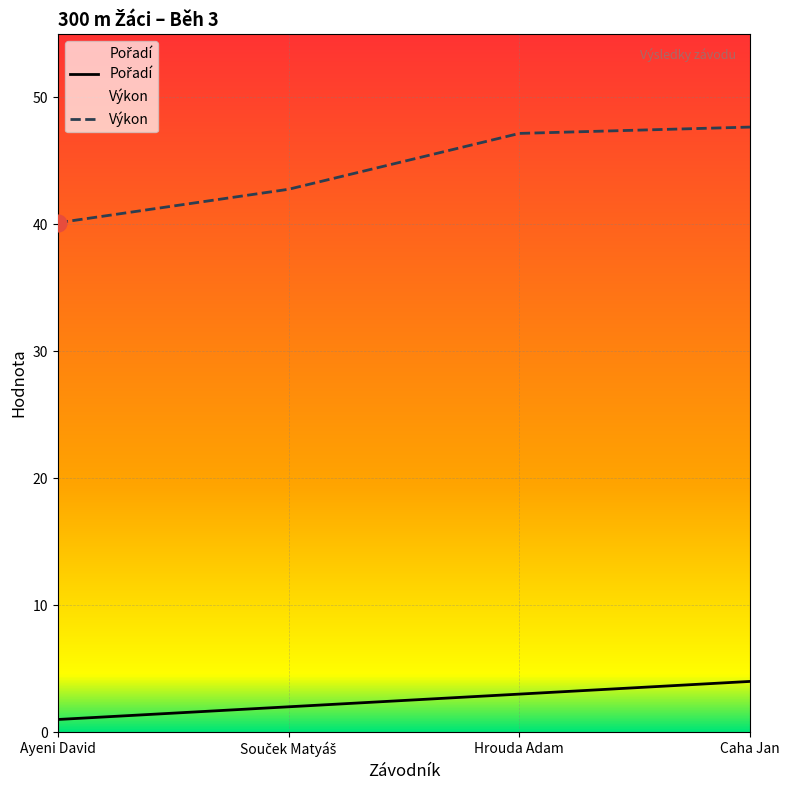

What is the maximum value shown in the chart?

47.7